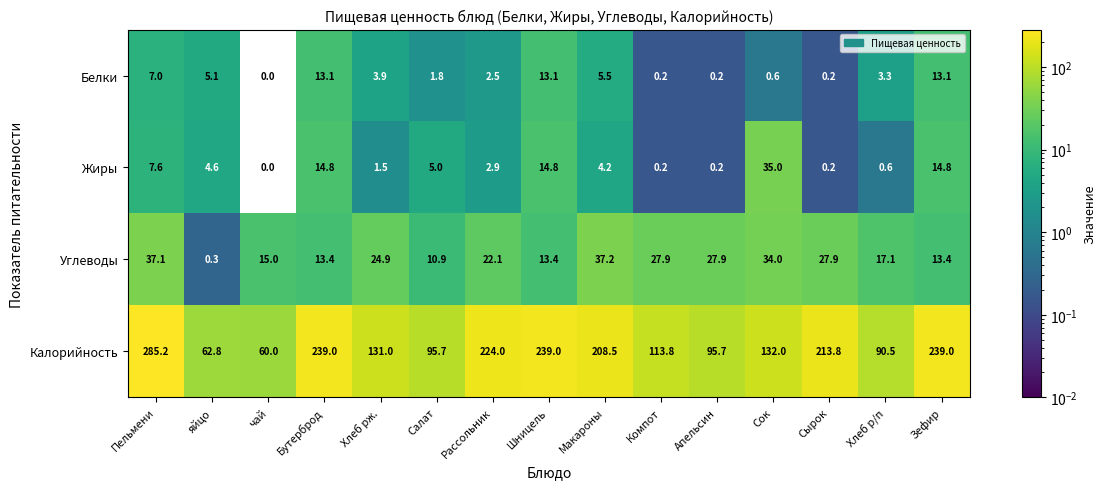

What is the difference between the maximum and minimum values in the Калорийность series?

225.2